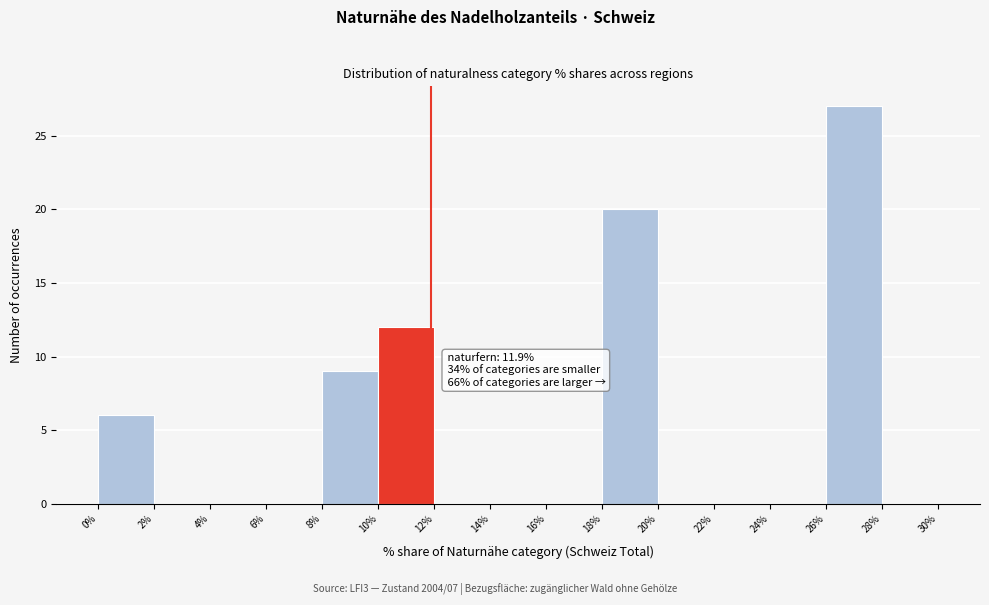

Which range on the x-axis has the tallest bar?

26% to 28%